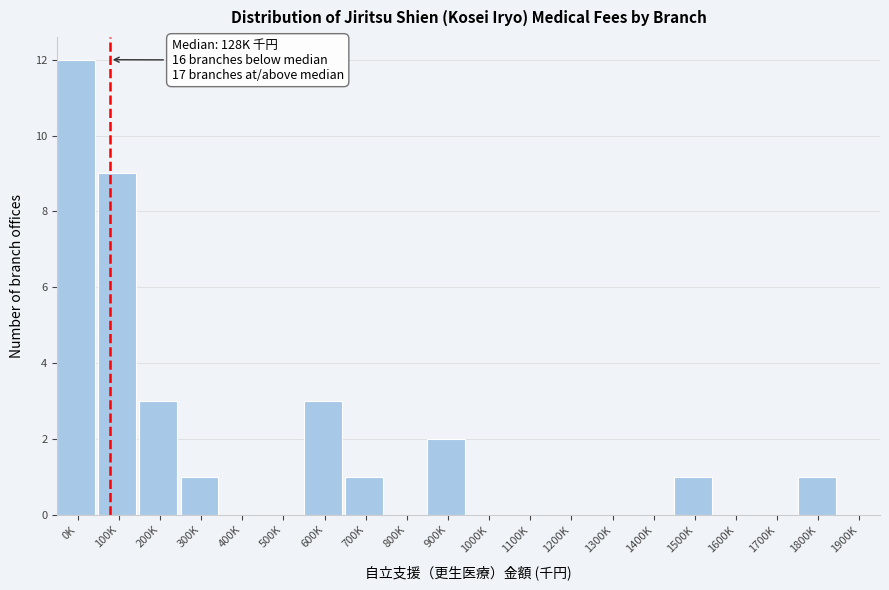

Reading left to right, what are all the values shown in this chart?

0K=12	100K=9	200K=3	300K=1	400K=0	500K=0	600K=3	700K=1	800K=0	900K=2	1000K=0	1100K=0	1200K=0	1300K=0	1400K=0	1500K=1	1600K=0	1700K=0	1800K=1	1900K=0